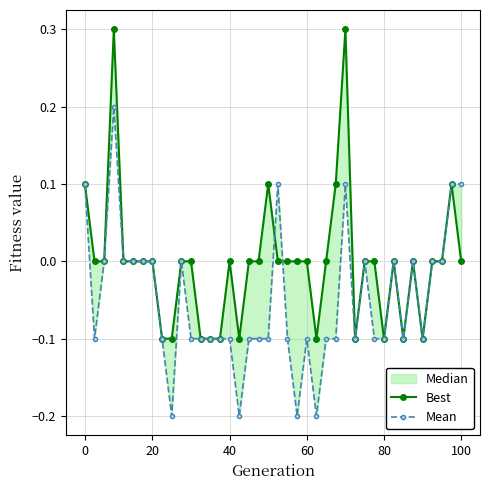

What is the label of the 38th point from the left?

37